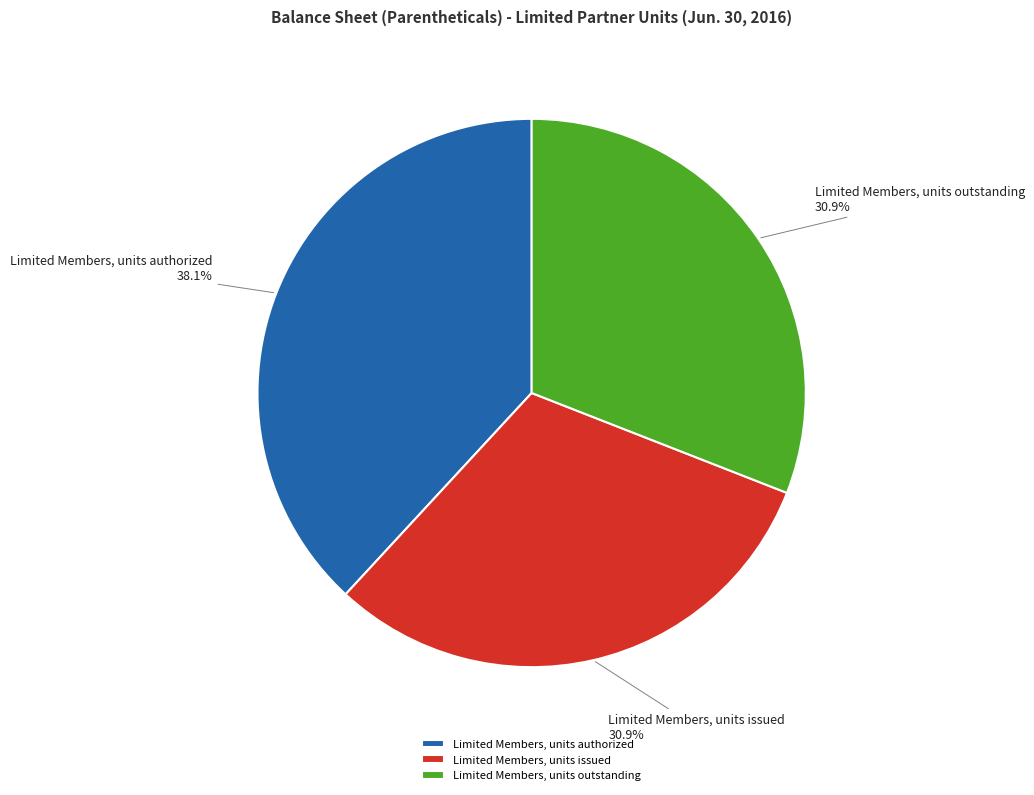

Which category has the biggest portion of the pie?

Limited Members, units authorized